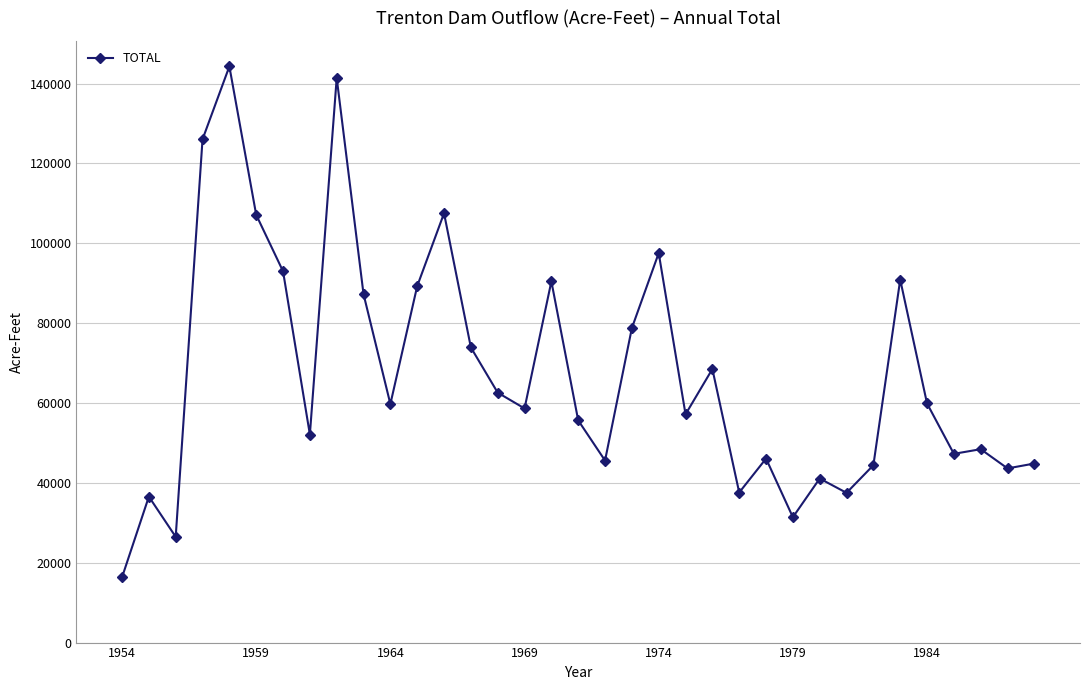

True or false: the data has more than 1 interior local peaks.

True